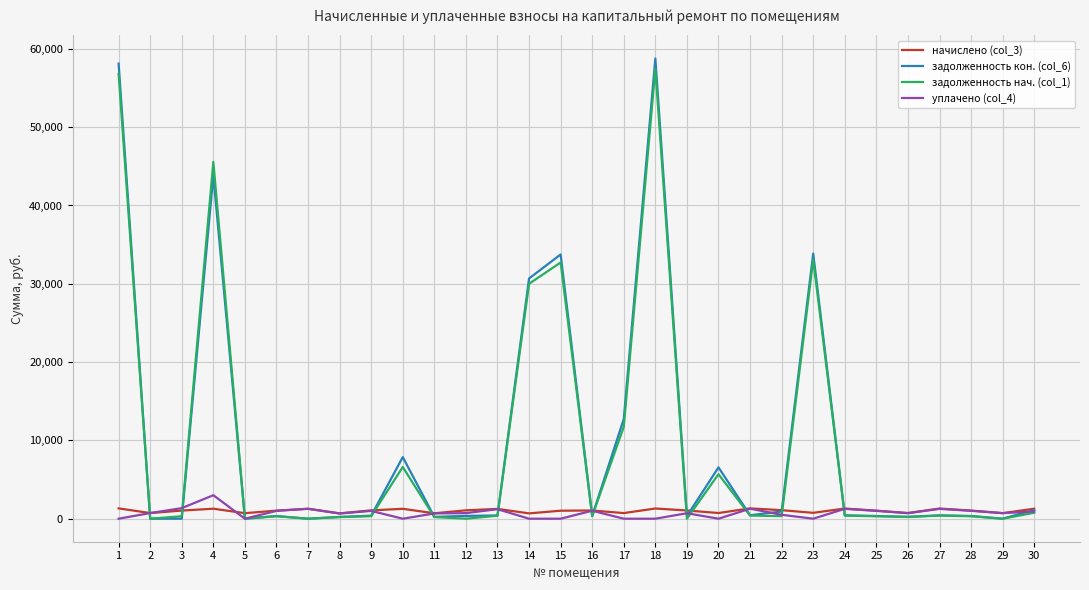

What is the maximum value shown in the chart?

58781.9